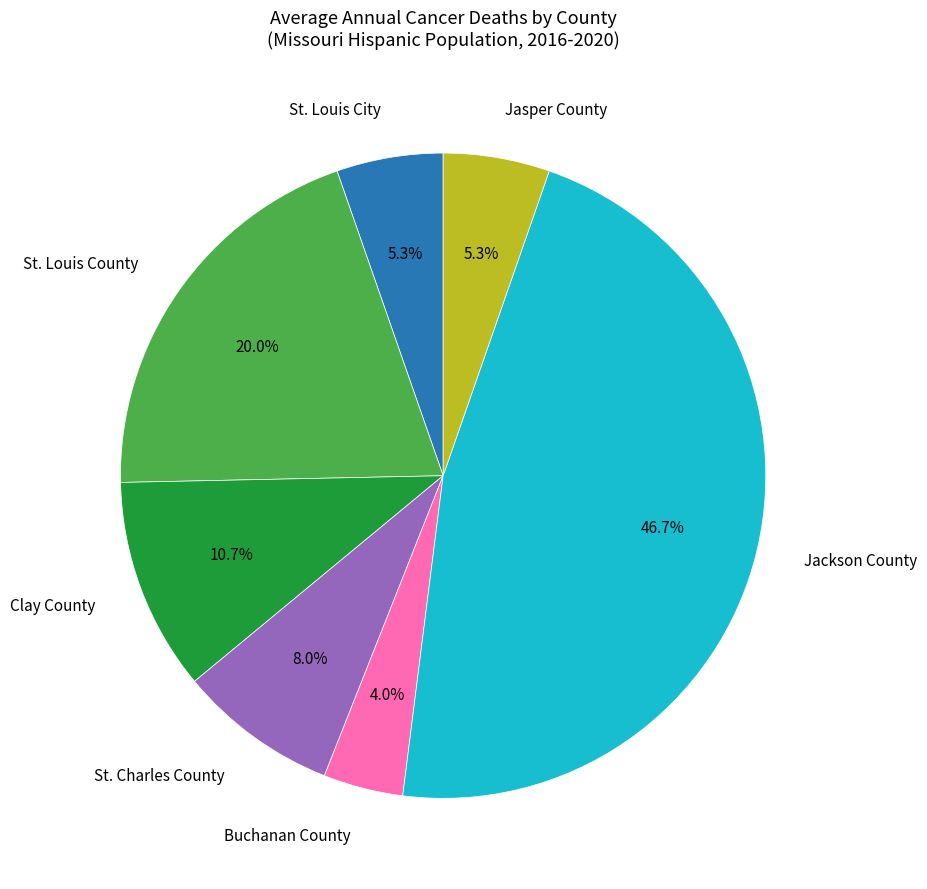

Does any single category account for the majority?

No